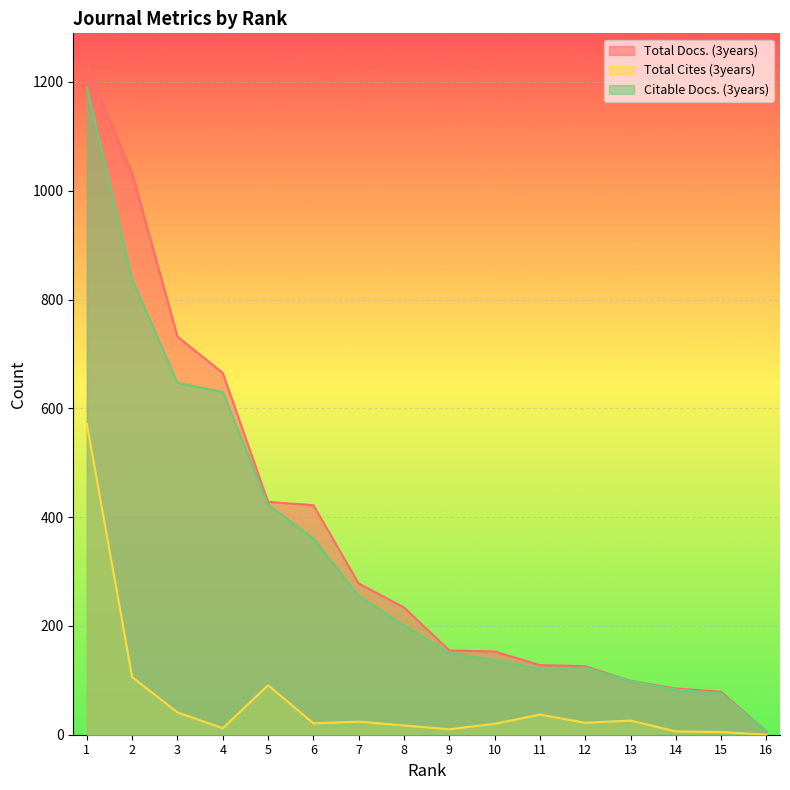

How many values in the Total Docs. (3years) series are below 234?

8